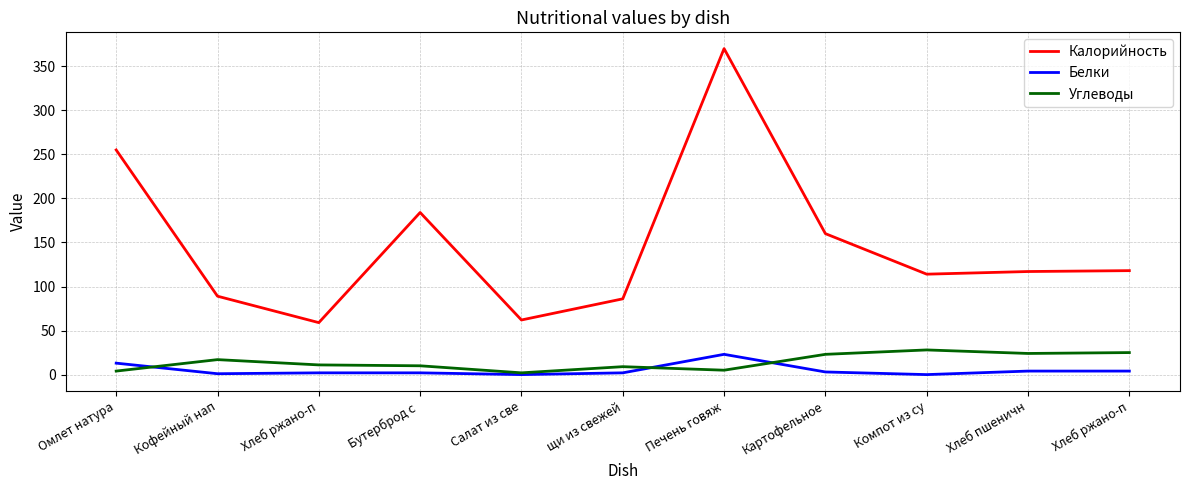

What are all the series names shown in the legend?

Калорийность, Белки, Углеводы